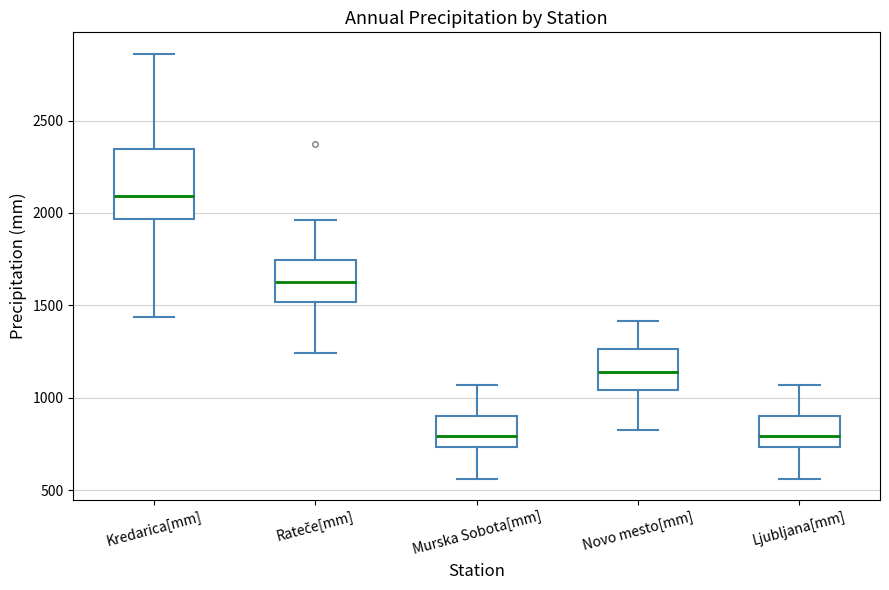

Reading left to right, read every box against the y-axis: the position of its median line, the range the box covers, and the ends of its whiskers. The values are not printed on the chart, so give them approximately, as read against the axis.

Kredarica[mm]: median 2100, box 1950 to 2350, whiskers 1450 to 2850
Rateče[mm]: median 1650, box 1500 to 1750, whiskers 1250 to 1950
Murska Sobota[mm]: median 800, box 750 to 900, whiskers 550 to 1050
Novo mesto[mm]: median 1150, box 1050 to 1250, whiskers 850 to 1400
Ljubljana[mm]: median 800, box 750 to 900, whiskers 550 to 1050